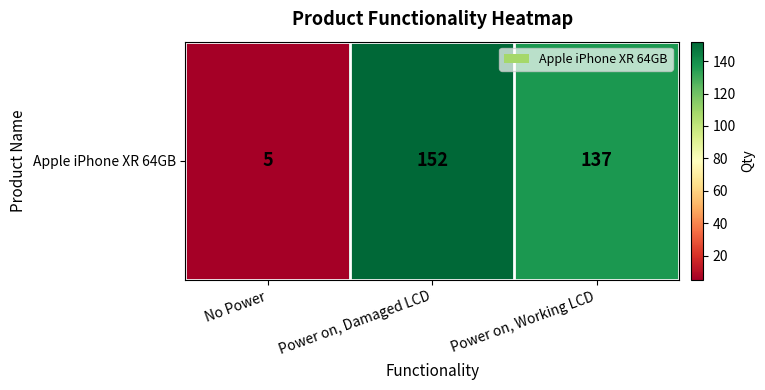

What is the sum of the values at No Power and Power on, Working LCD?

142